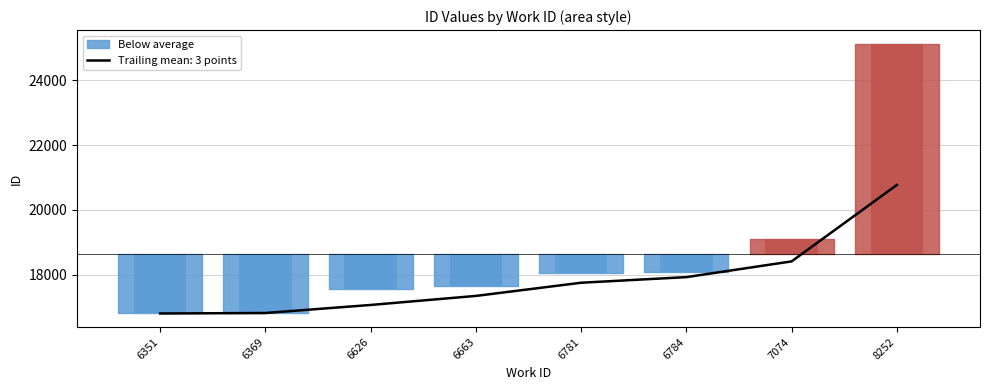

At which label does Trailing mean: 3 points reach its peak?

8252